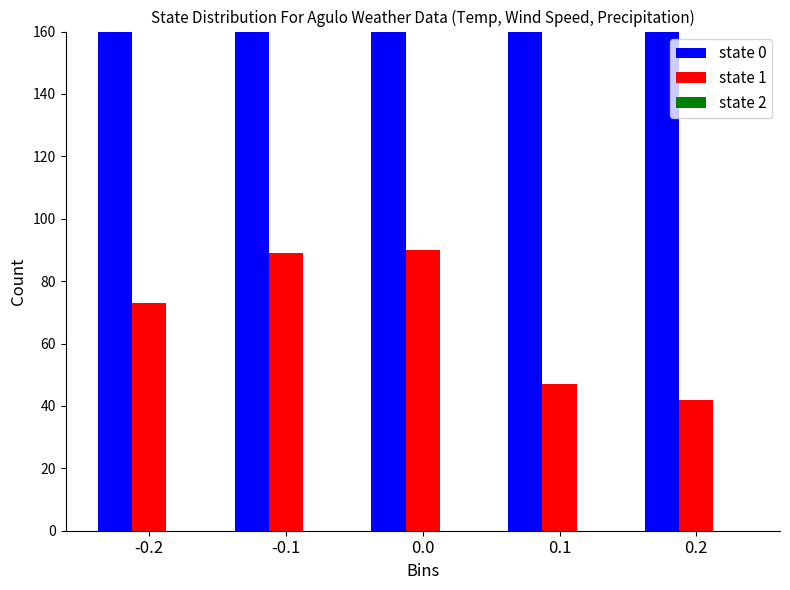

The value of state 0 at 0.0 is 326. True or false?

True